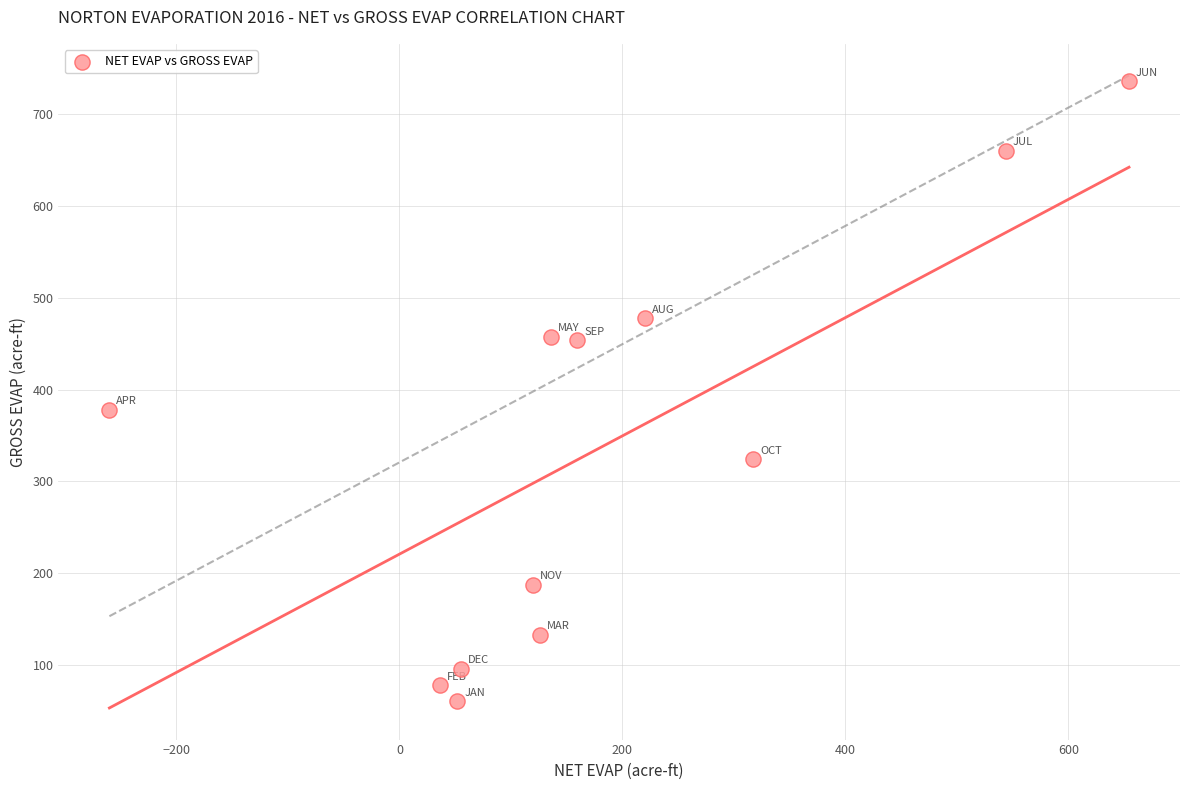

What Y value in the scatter plot is closest to 398?

377.8